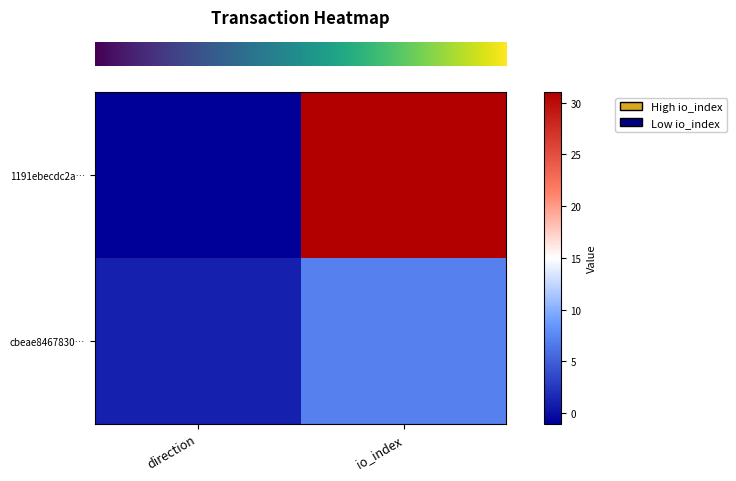

What is the spread (max minus min) of values at direction?

2